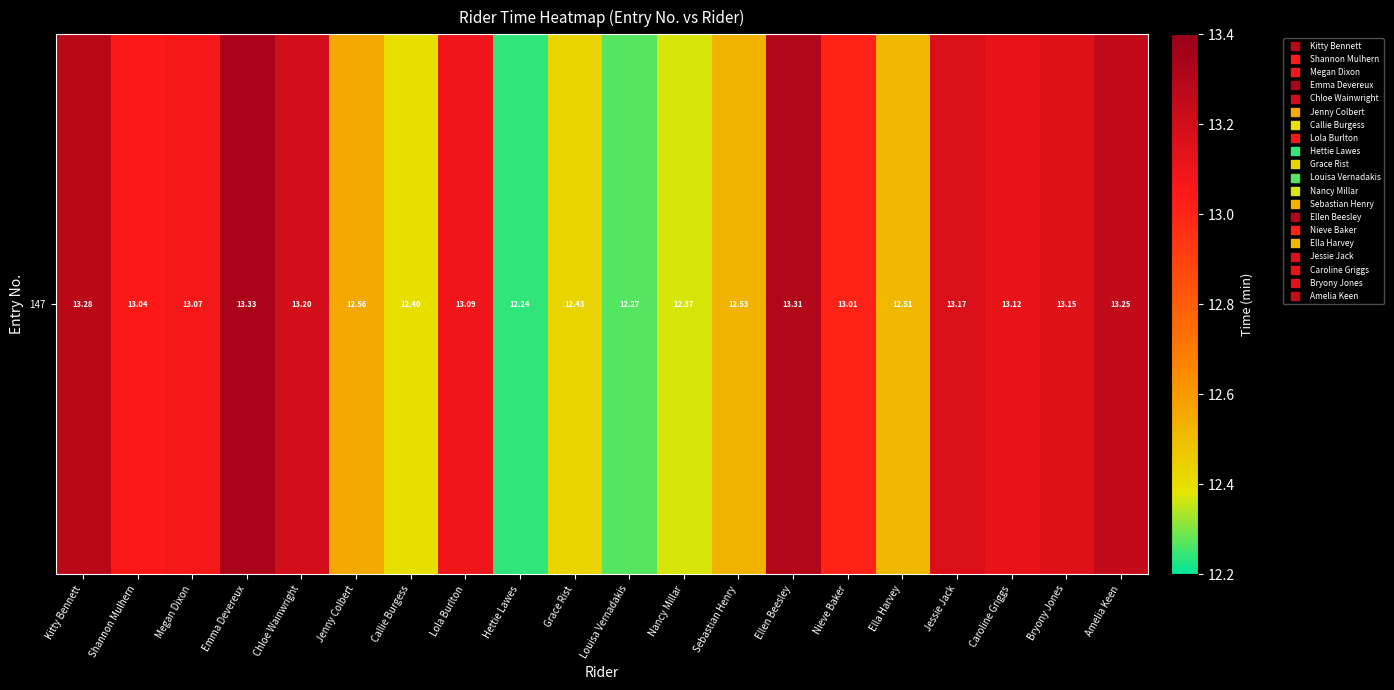

How many data points are less than 13?

8